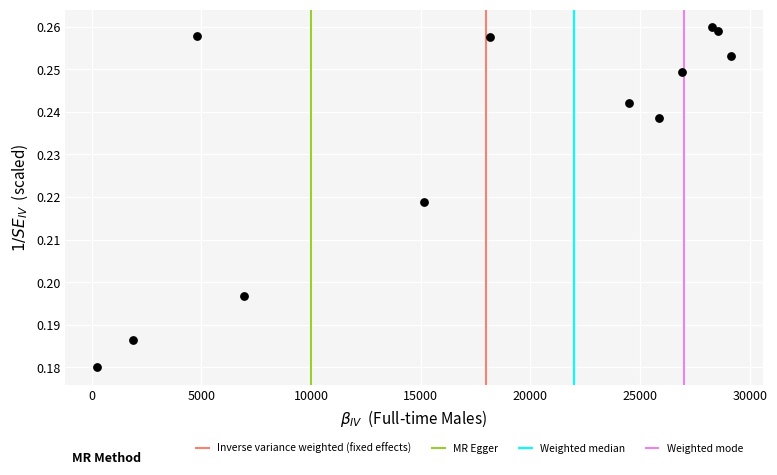

What is the range of X values (max minus min)?

28911.0